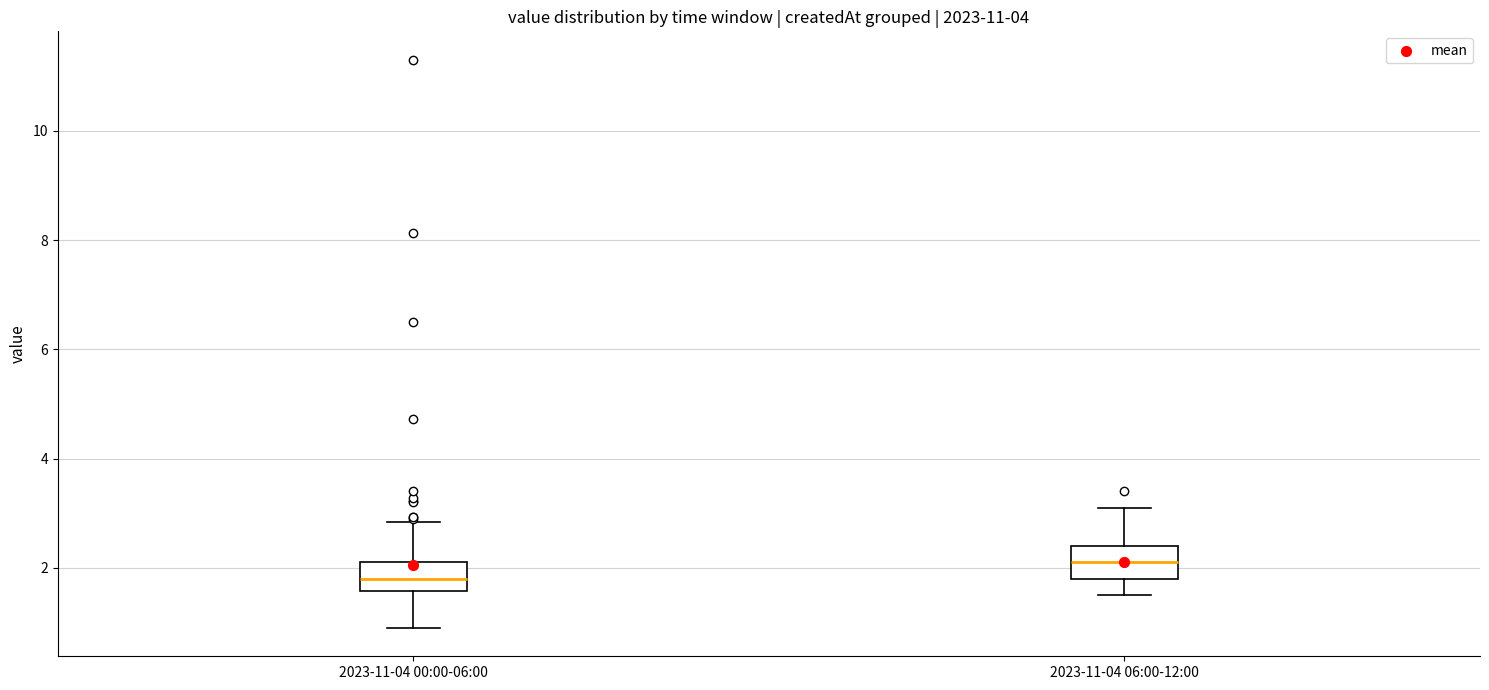

Where does the median line of the box for 2023-11-04 06:00-12:00 sit on the y-axis? The values are not printed on the chart, so give them approximately, as read against the axis.

2.2